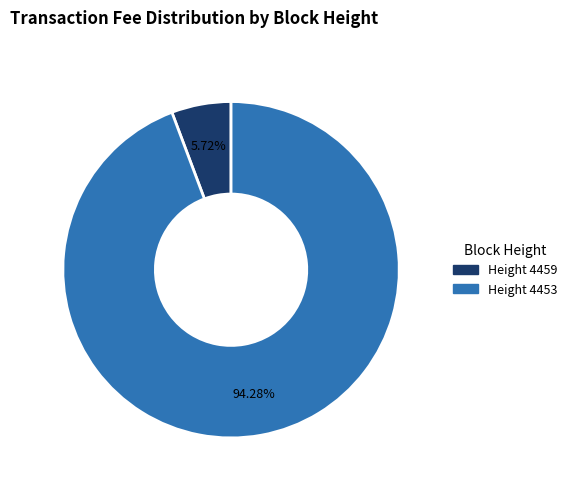

Do Height 4459 and Height 4453 together represent more than half of the pie?

Yes